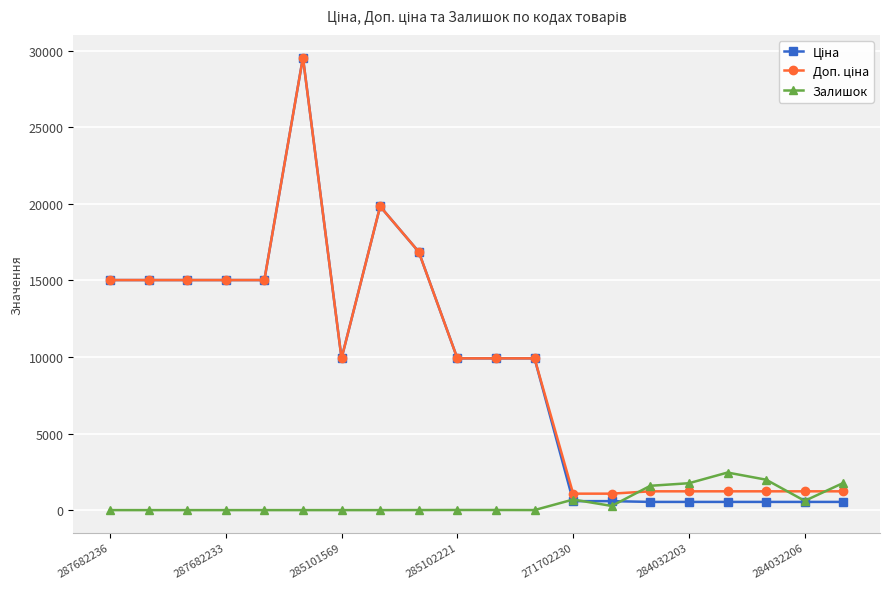

How many series are shown in this chart?

3